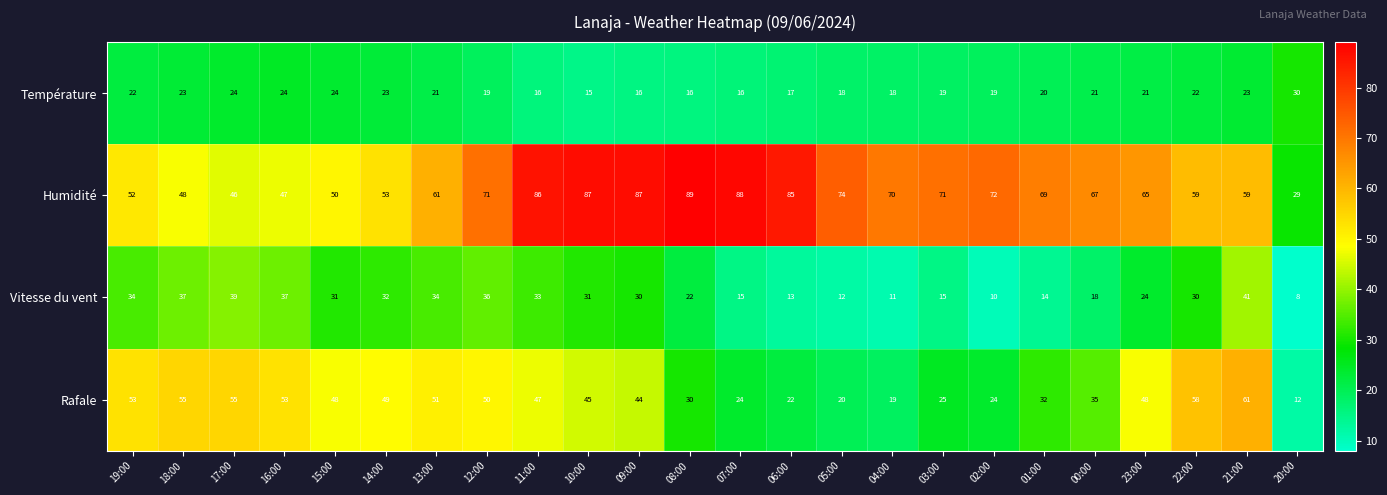

Count the number of categories in the chart.

24